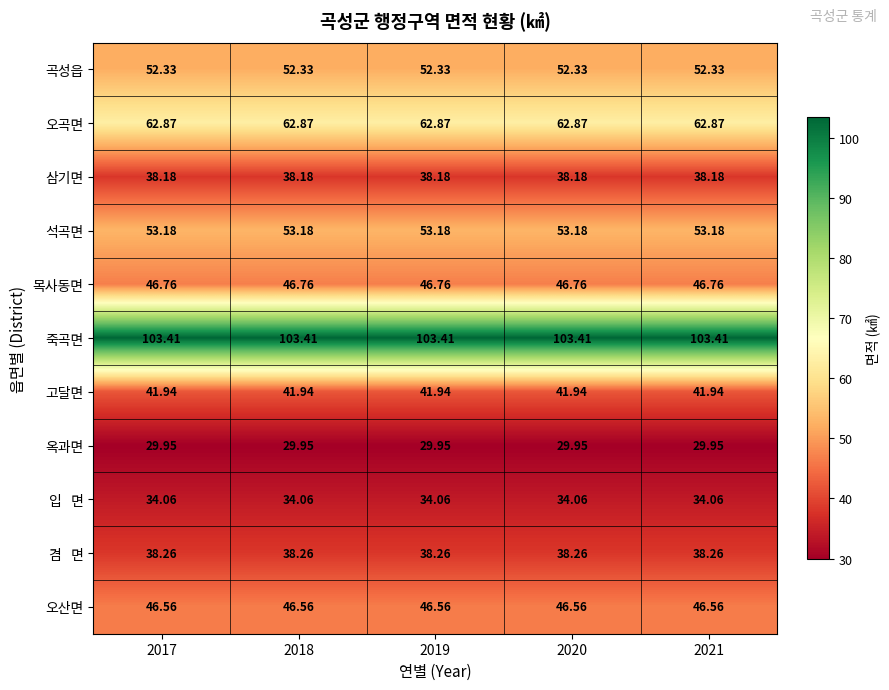

Is the value of 목사동면 at 2020 greater than the value of 고달면 at 2018?

Yes